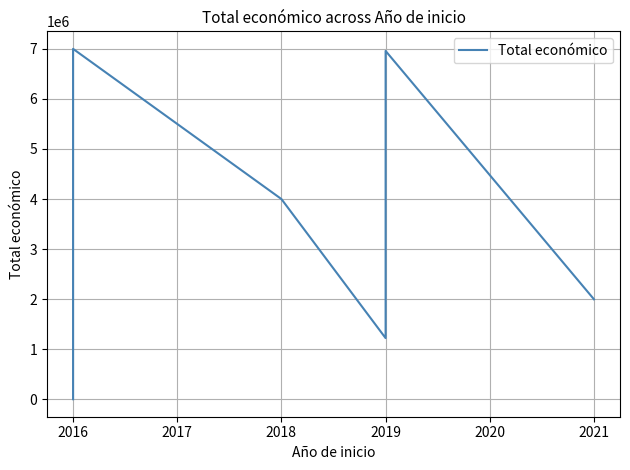

What is the ratio of the value at 2021 to the value at 2019?

0.3